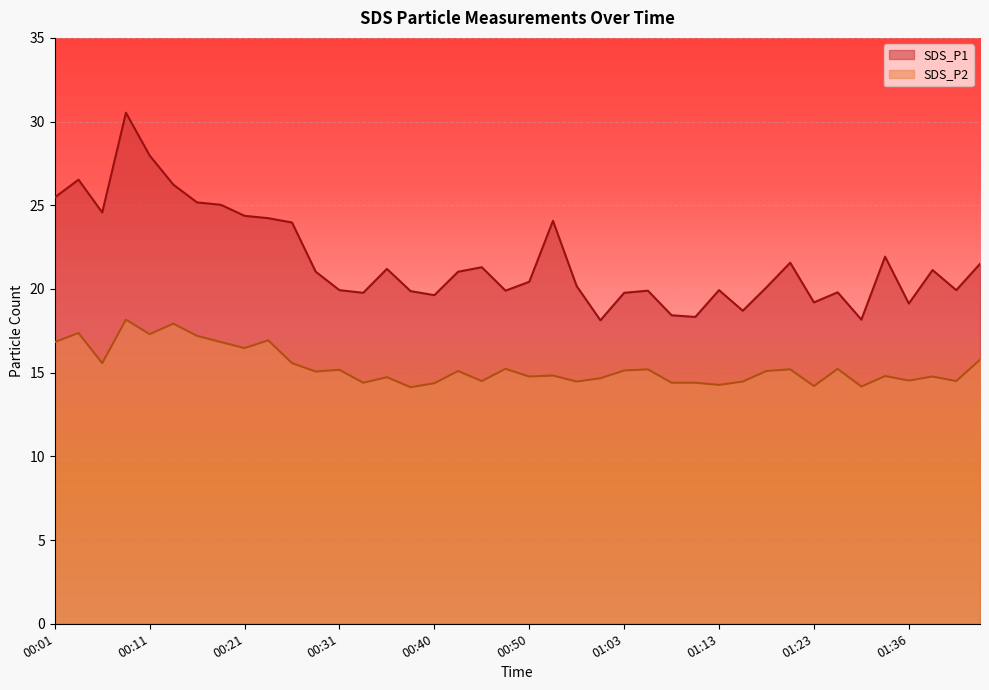

What is the label of the 10th point from the right?

01:18